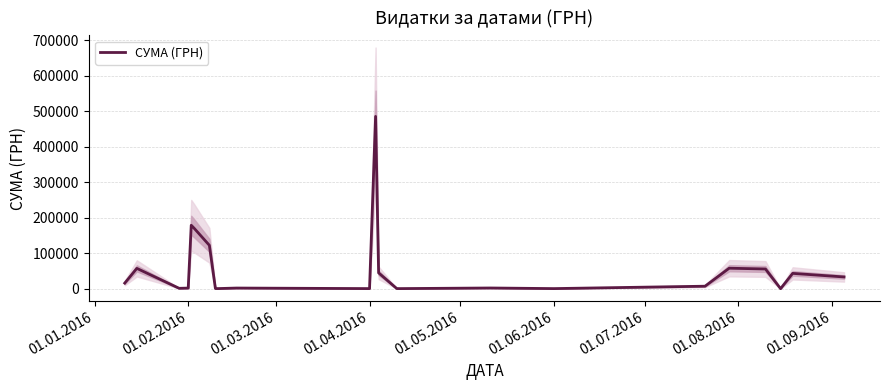

What is the maximum value for СУМА (ГРН)?

485257.2